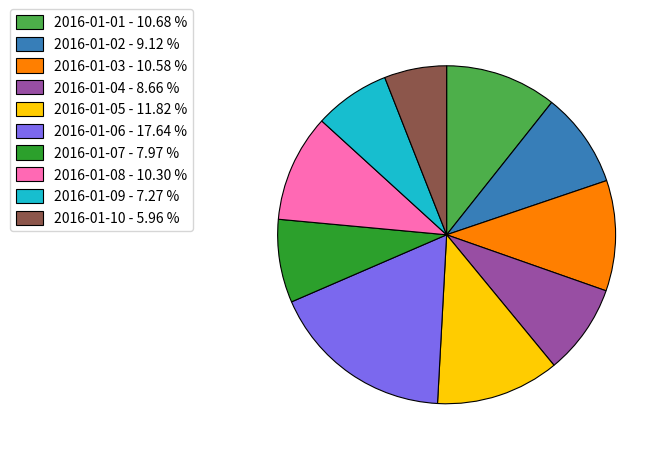

Approximately how many times larger is the value at 2016-01-04 - 8.66 % compared to 2016-01-08 - 10.30 %?

0.8